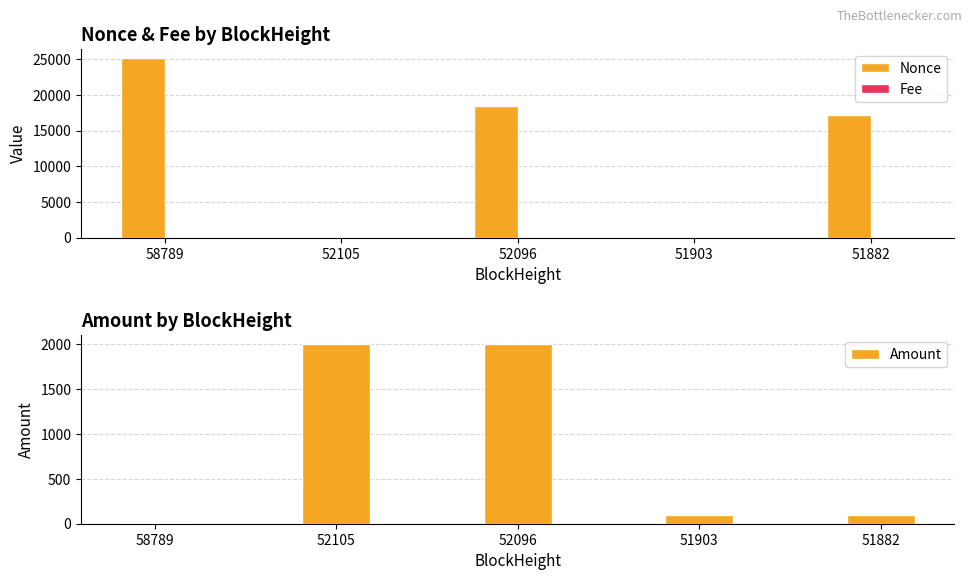

The value of Nonce at 58789 is 25218.0. True or false?

True